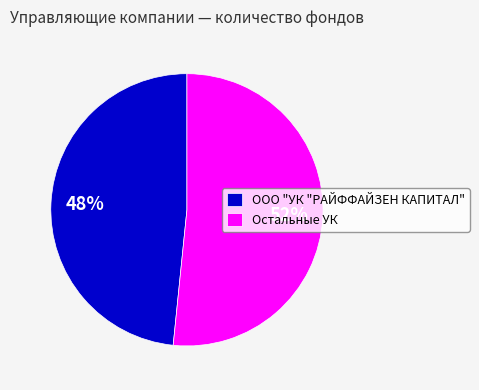

Is the sum of Остальные УК and ООО "УК "РАЙФФАЙЗЕН КАПИТАЛ" greater than half?

Yes